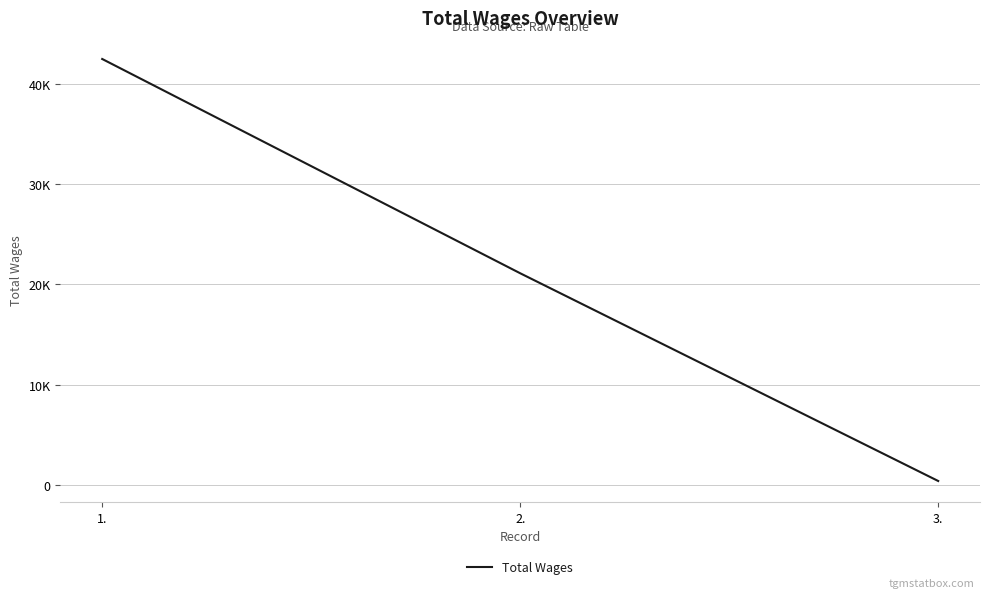

Is this an area chart (filled region under the line)?

No